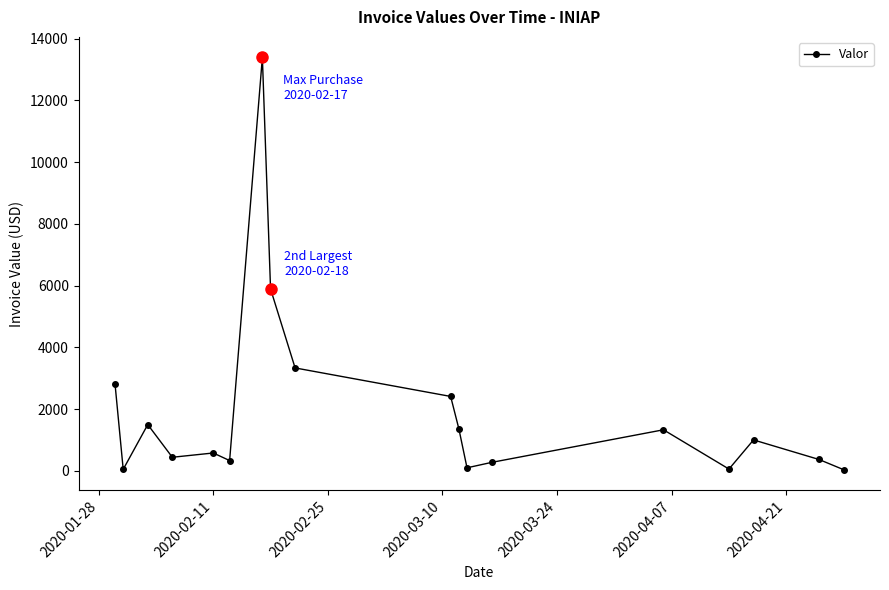

What is the average value?

1961.4